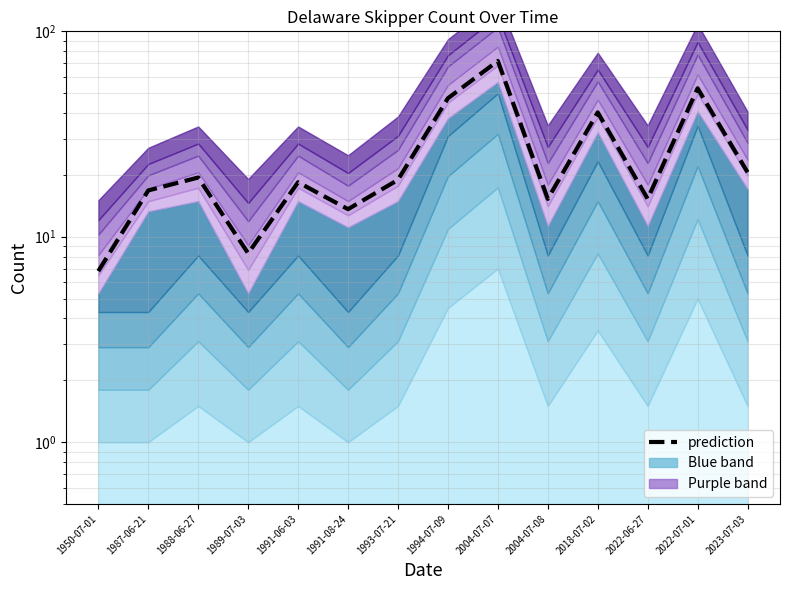

List the labels in order of value, smallest first.

1950-07-01, 1989-07-03, 1991-08-24, 2004-07-08, 2022-06-27, 1987-06-21, 1991-06-03, 1993-07-21, 1988-06-27, 2023-07-03, 2018-07-02, 1994-07-09, 2022-07-01, 2004-07-07